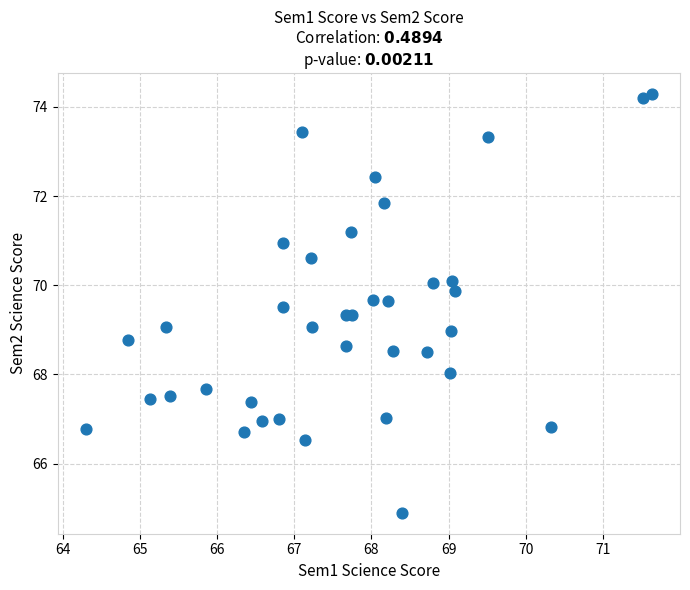

What is the range of Y values (max minus min)?

9.4